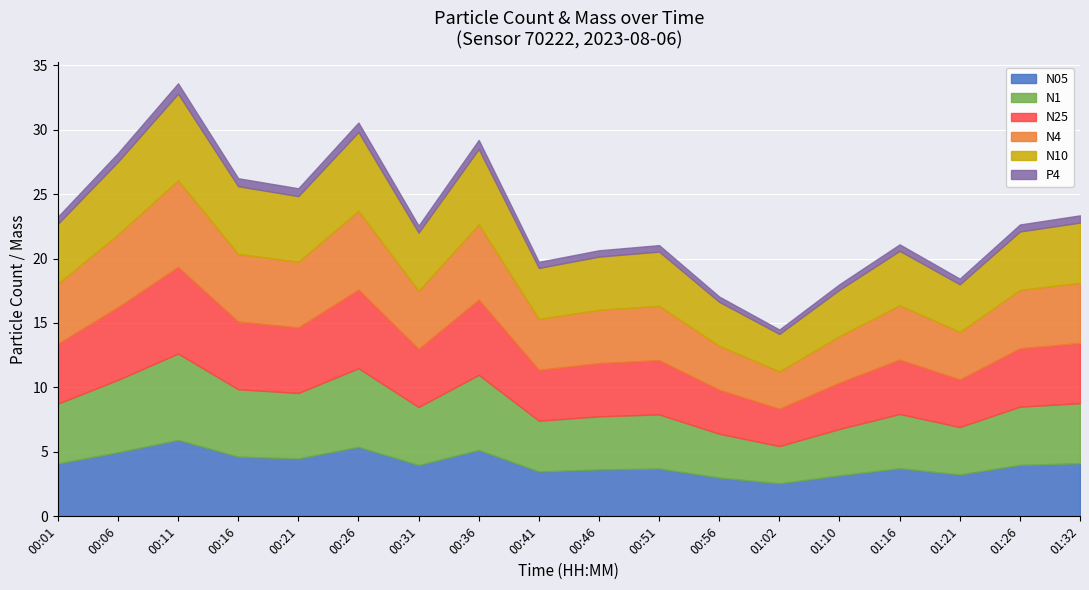

At which label does N10 first exceed 3?

00:01